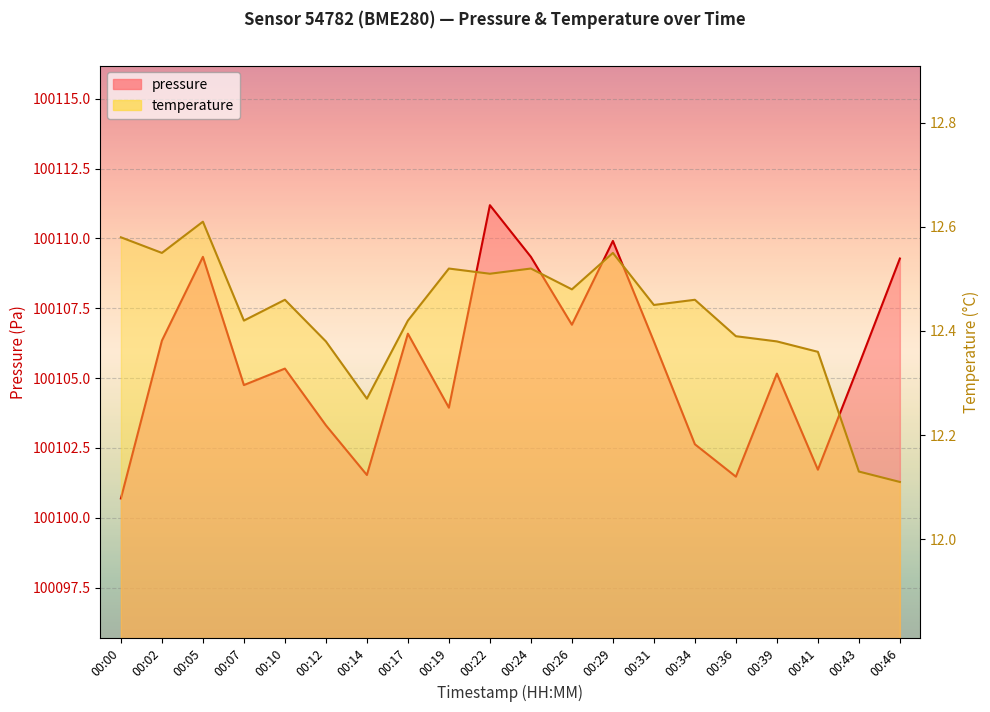

What is the total value across all series at 00:41?

100114.1